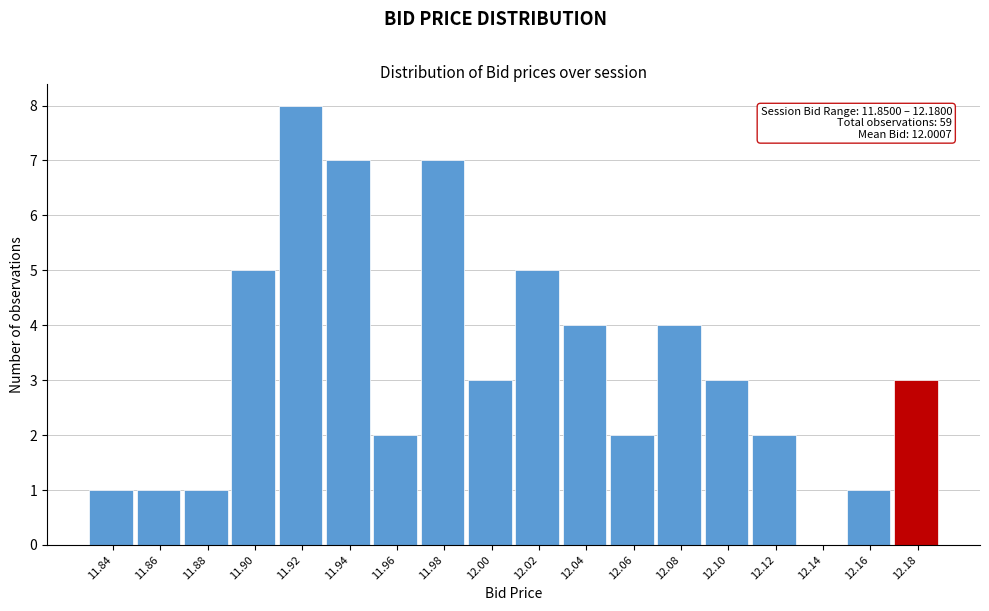

Reading left to right, what are all the values shown in this chart?

11.84=1	11.86=1	11.88=1	11.90=5	11.92=8	11.94=7	11.96=2	11.98=7	12.00=3	12.02=5	12.04=4	12.06=2	12.08=4	12.10=3	12.12=2	12.14=0	12.16=1	12.18=3